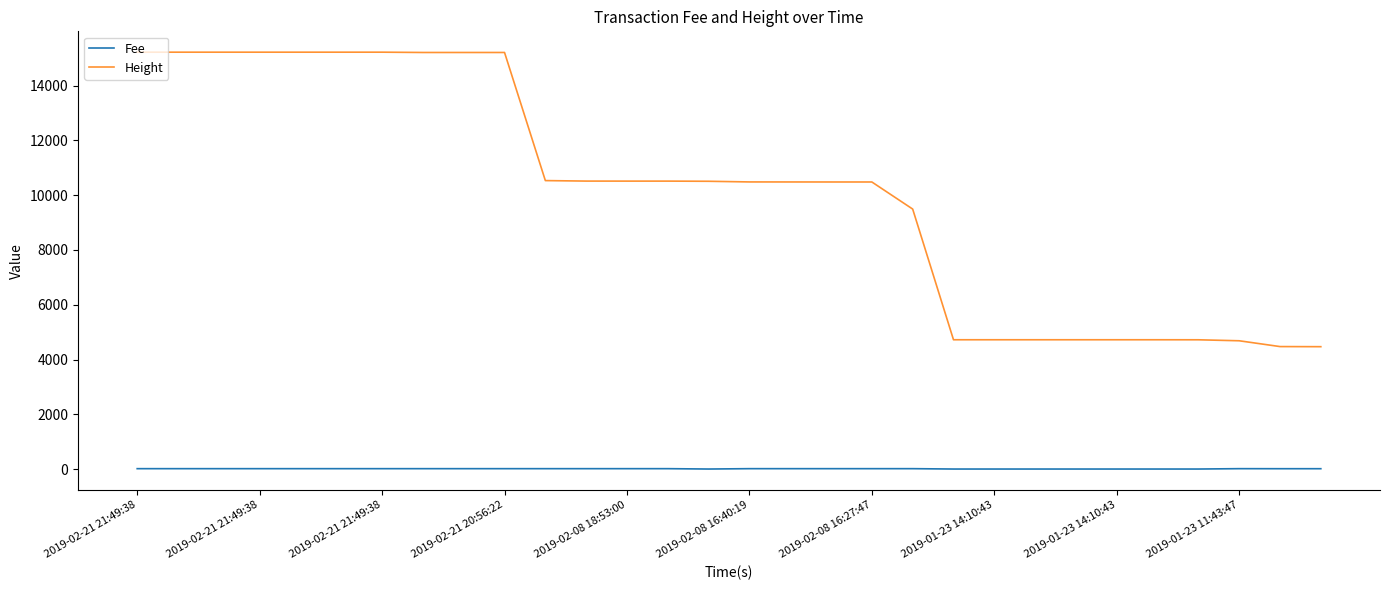

Rank the series by their maximum value, from lowest to highest.

Fee, Height